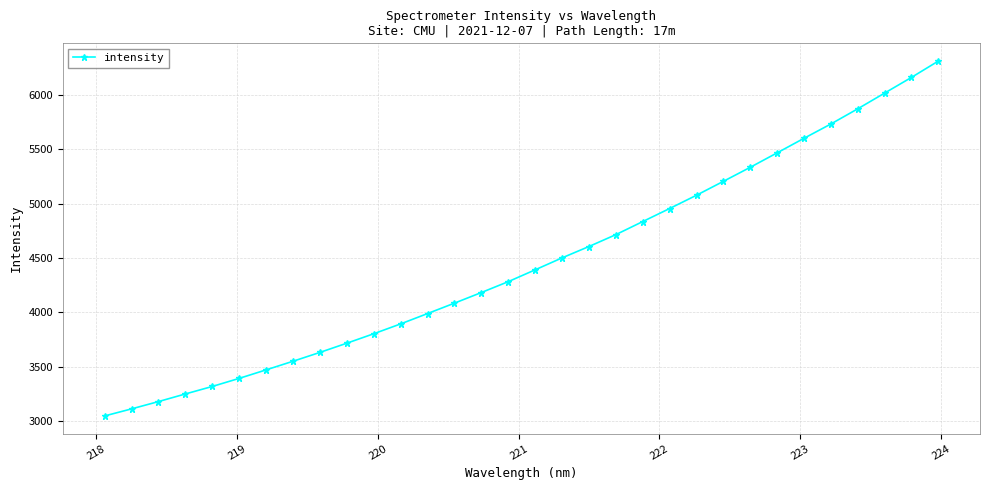

What is the value of the 18th point from the left?

4501.9